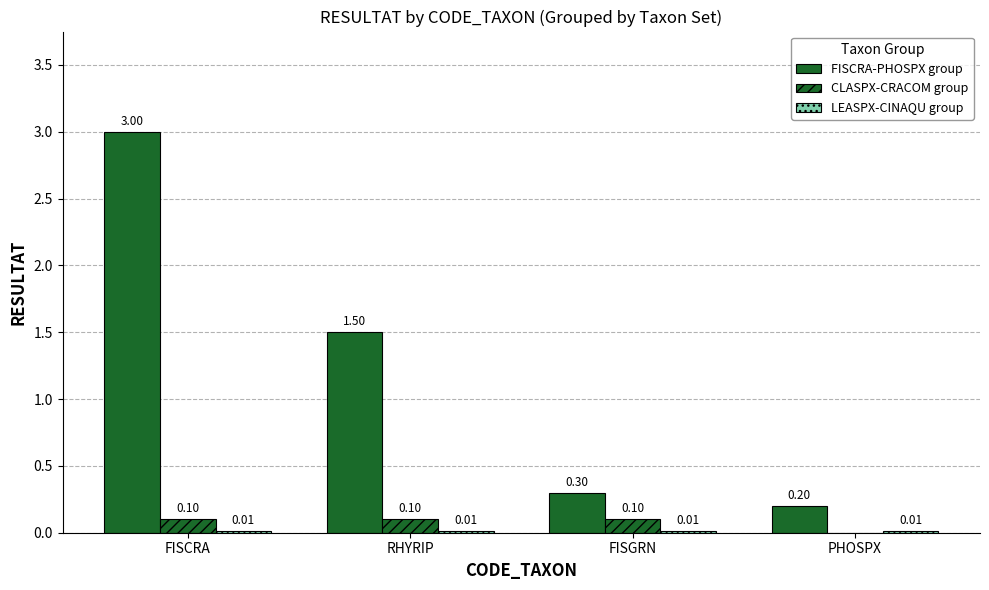

What is the difference between the highest and lowest values at FISCRA?

3.0